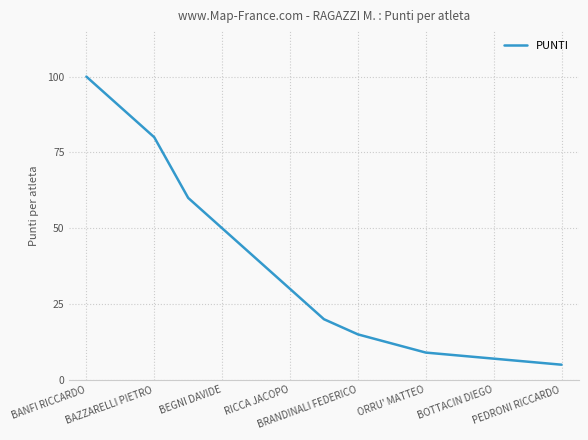

What is the smallest value displayed?

5